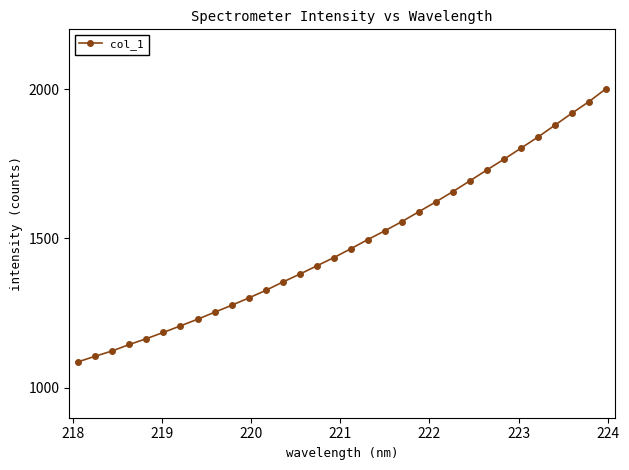

What is the maximum value shown in the chart?

2001.4